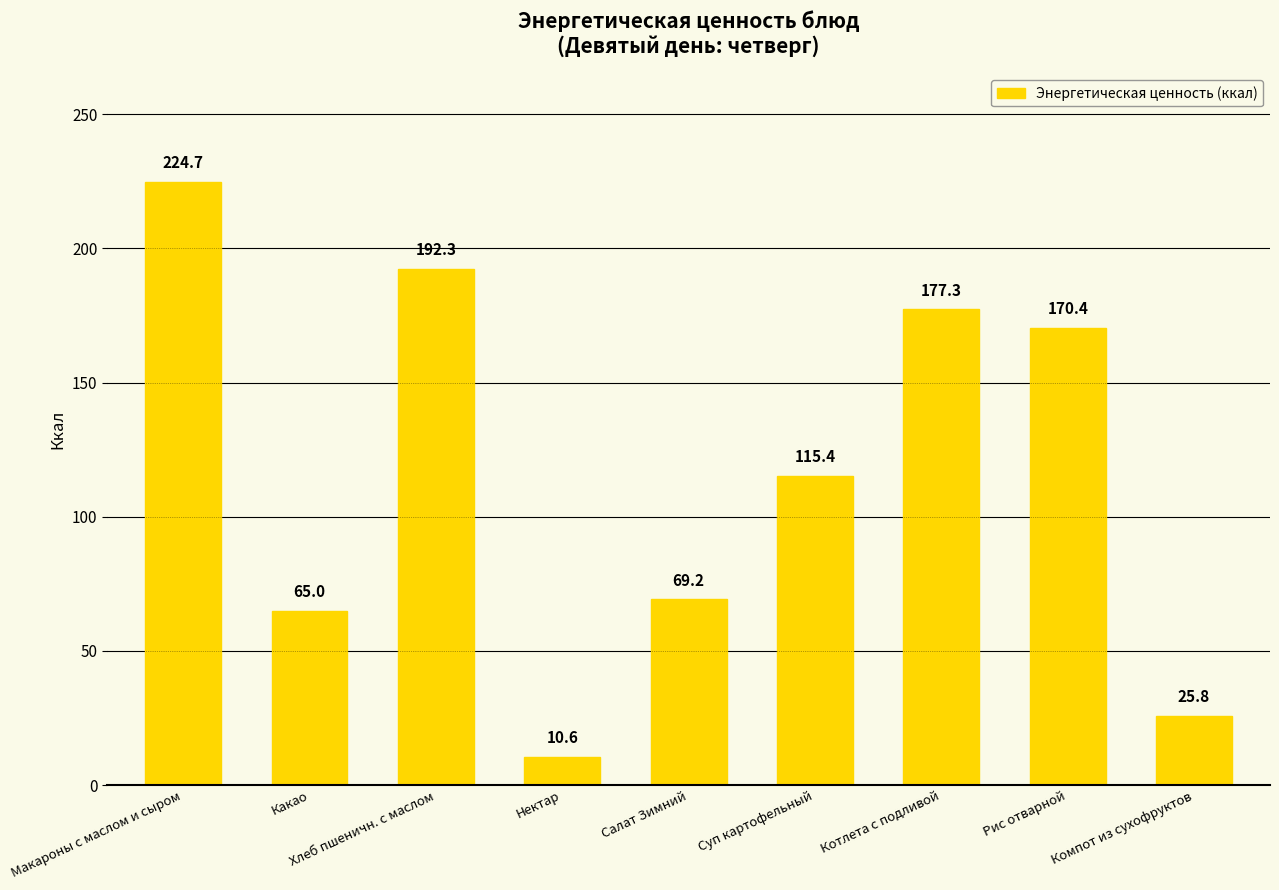

What position from the left is Салат Зимний?

5